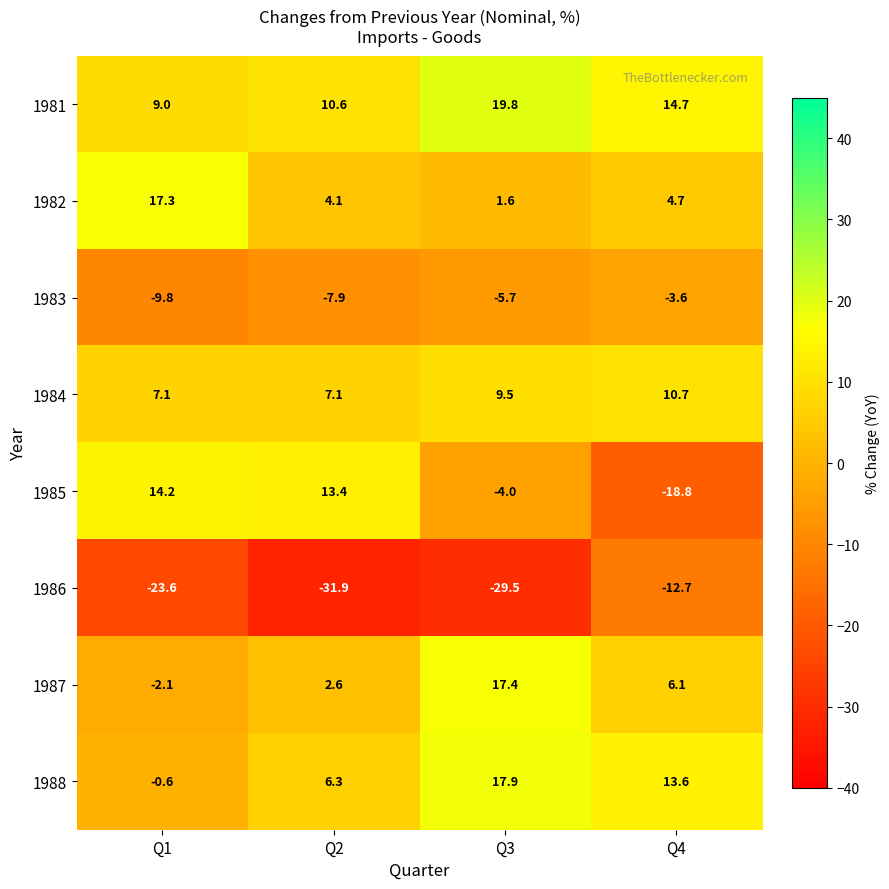

How many categories are shown in the chart?

4